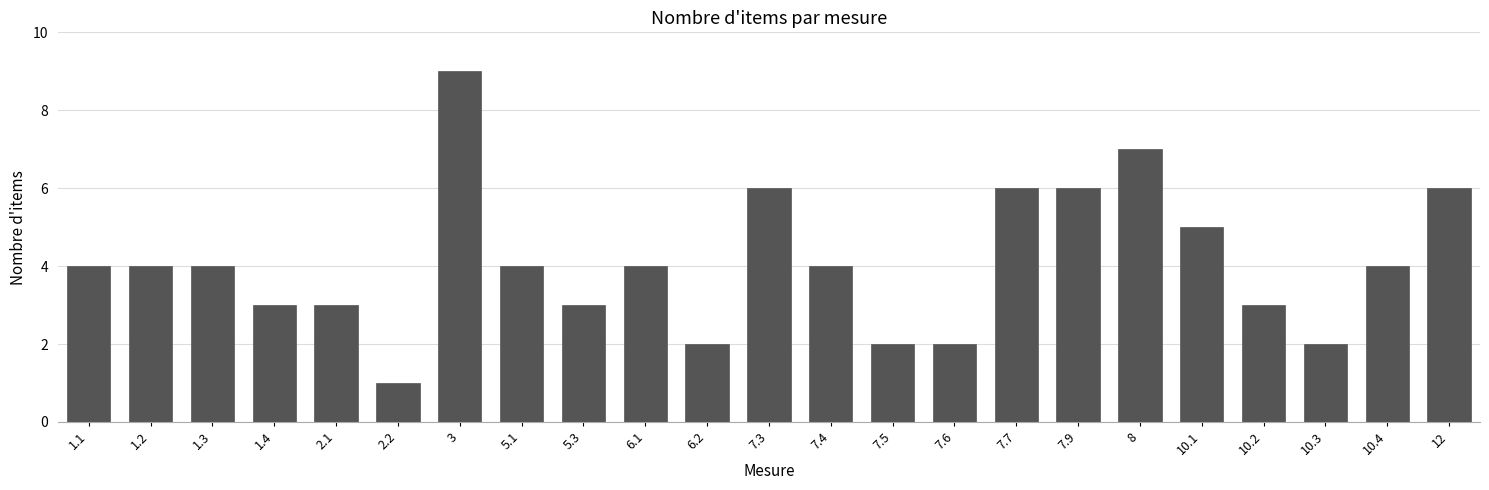

Reading left to right, extract all data points from this chart.

1.1=4	1.2=4	1.3=4	1.4=3	2.1=3	2.2=1	3=9	5.1=4	5.3=3	6.1=4	6.2=2	7.3=6	7.4=4	7.5=2	7.6=2	7.7=6	7.9=6	8=7	10.1=5	10.2=3	10.3=2	10.4=4	12=6